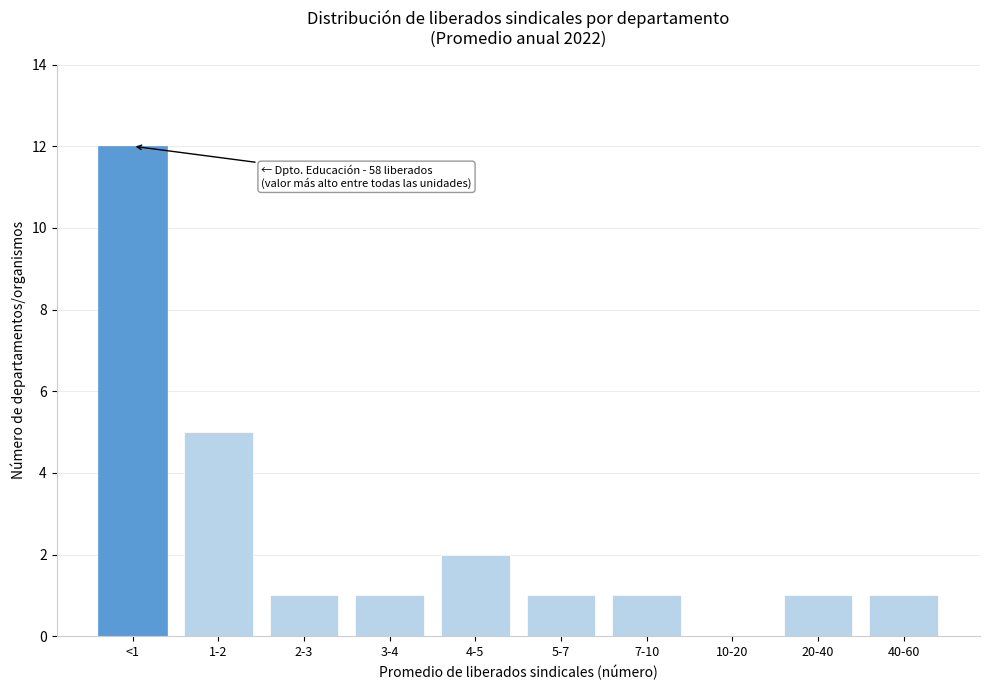

Reading right to left, list all the values displayed in this chart.

40-60=1	20-40=1	10-20=0	7-10=1	5-7=1	4-5=2	3-4=1	2-3=1	1-2=5	<1=12